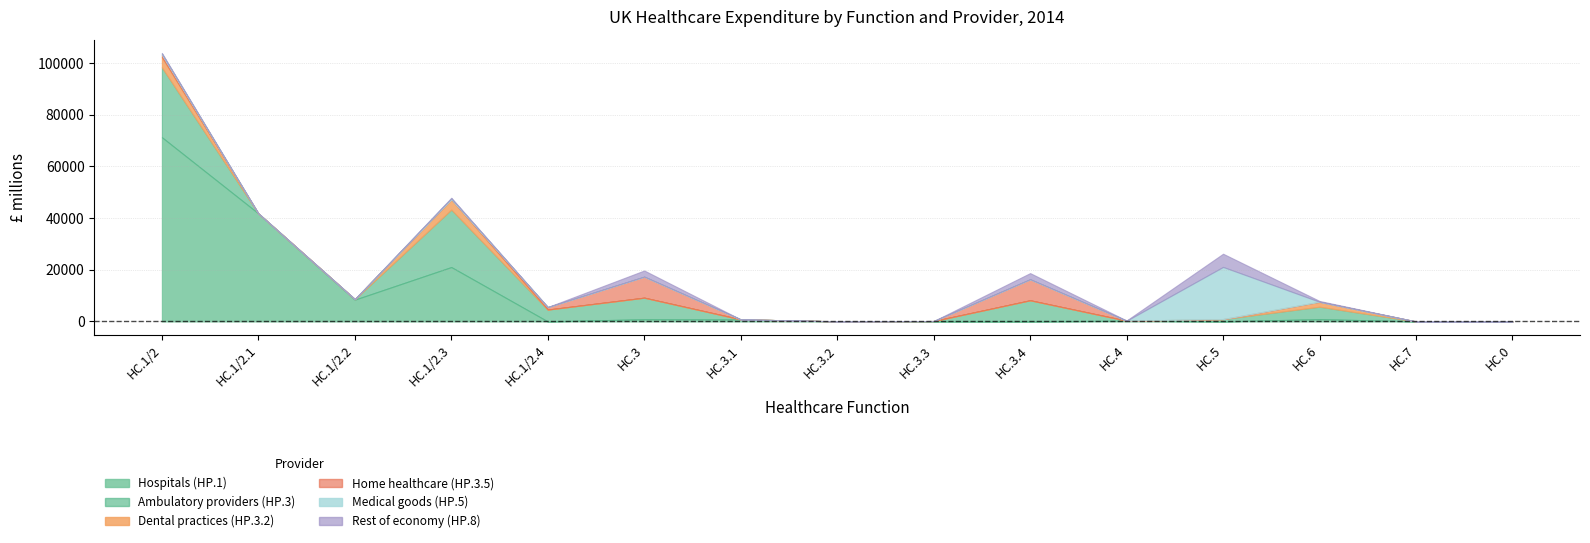

At which label is Ambulatory providers (HP.3) closest to 13524?

HC.3